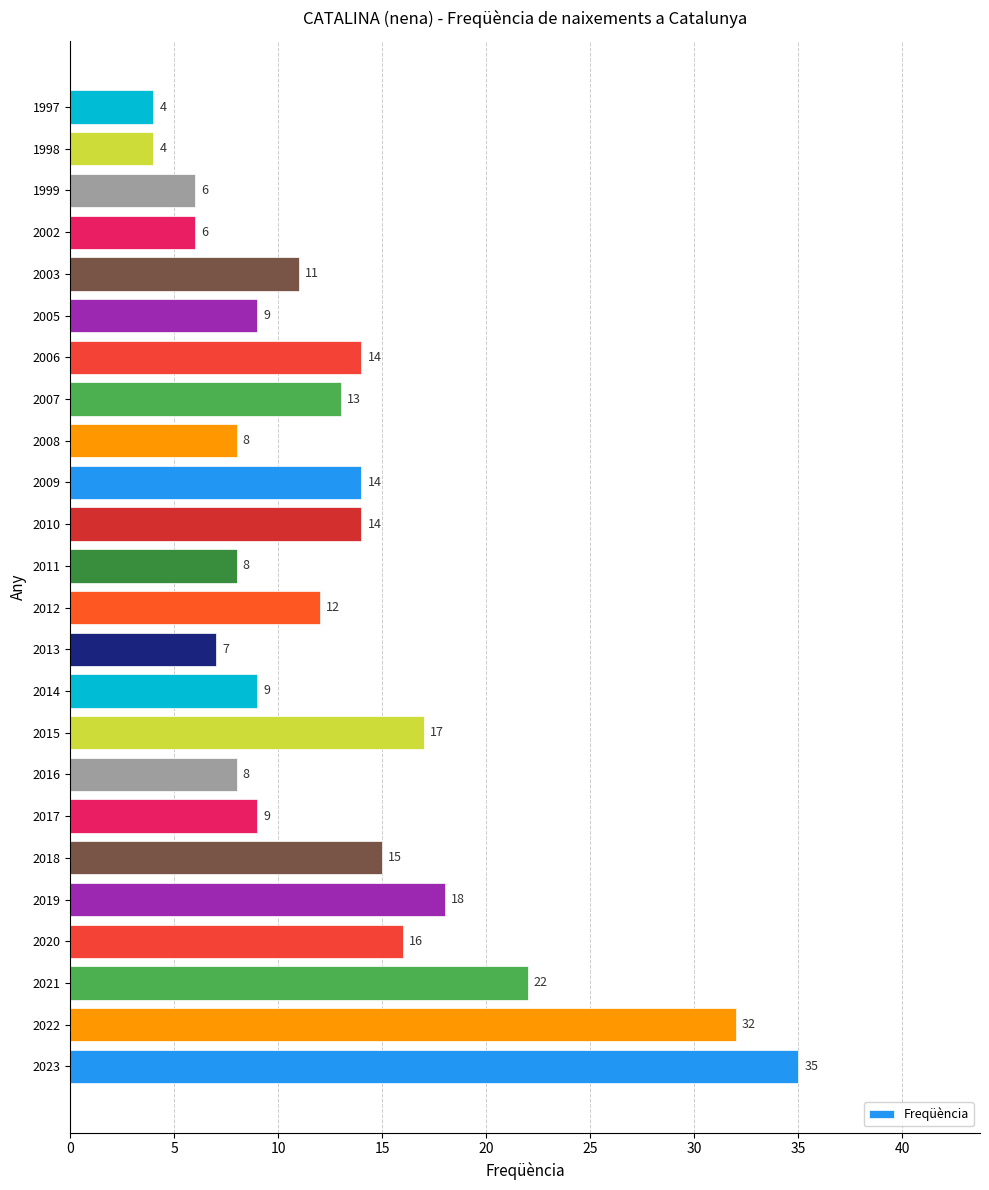

What is the ratio of the value at 1999 to the value at 2018?

0.4